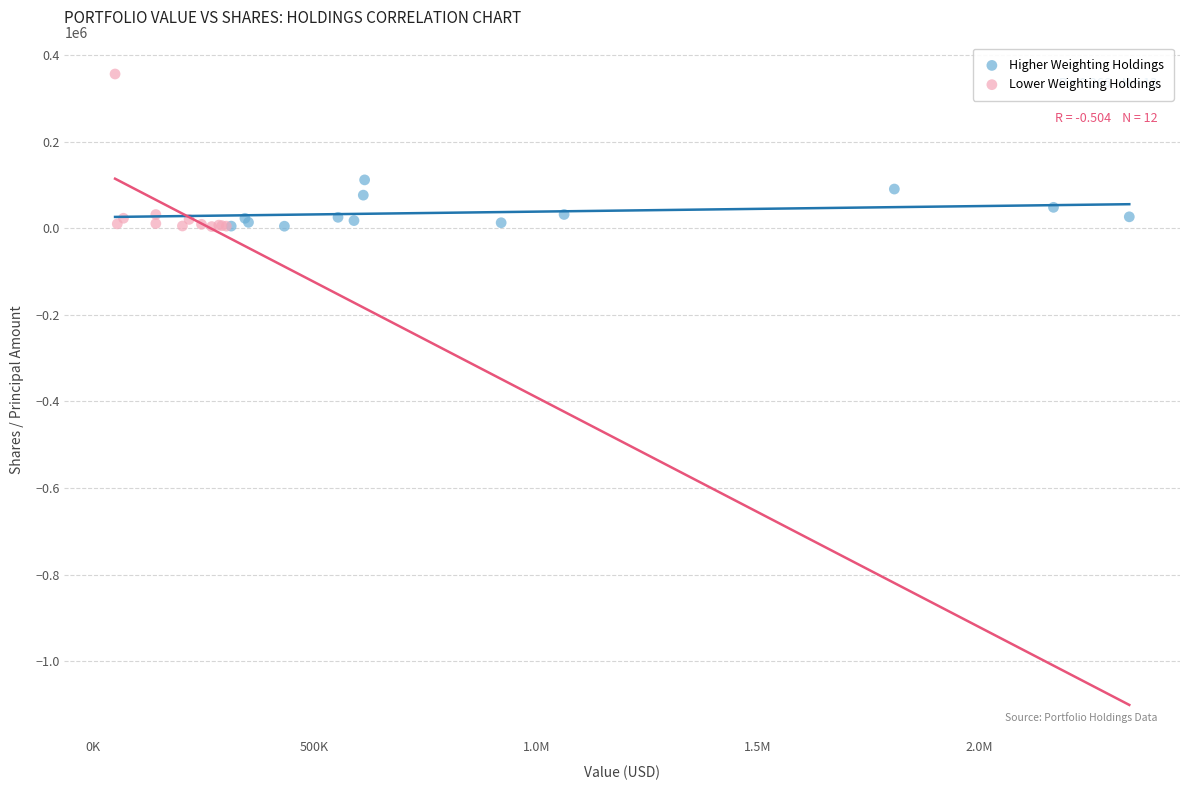

What are all the series names shown in the legend?

Higher Weighting Holdings, Lower Weighting Holdings